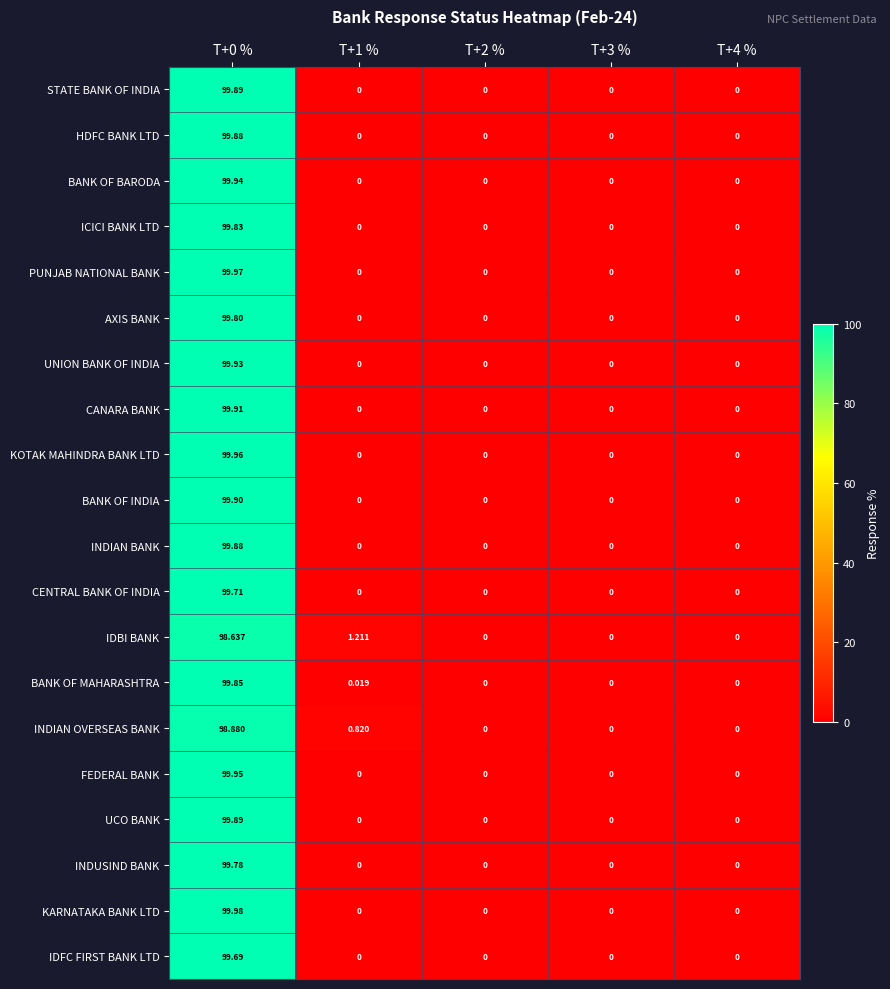

Which series has the largest total across all categories?

KARNATAKA BANK LTD